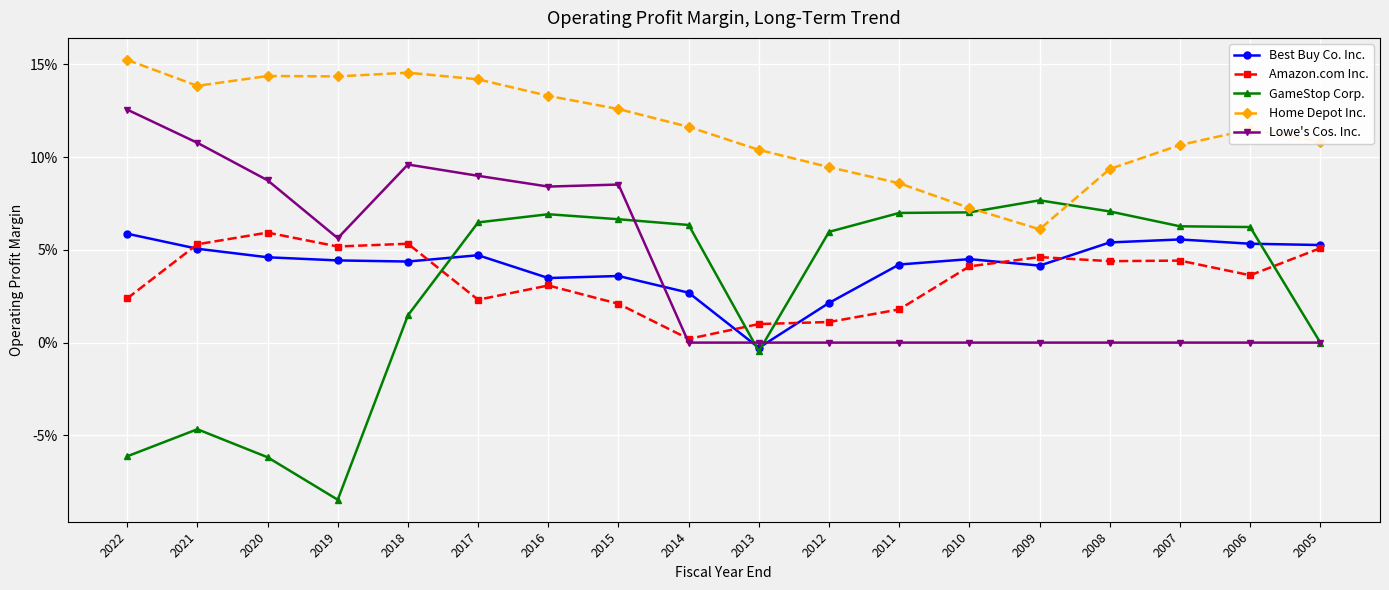

Is this an area chart (filled region under the line)?

No